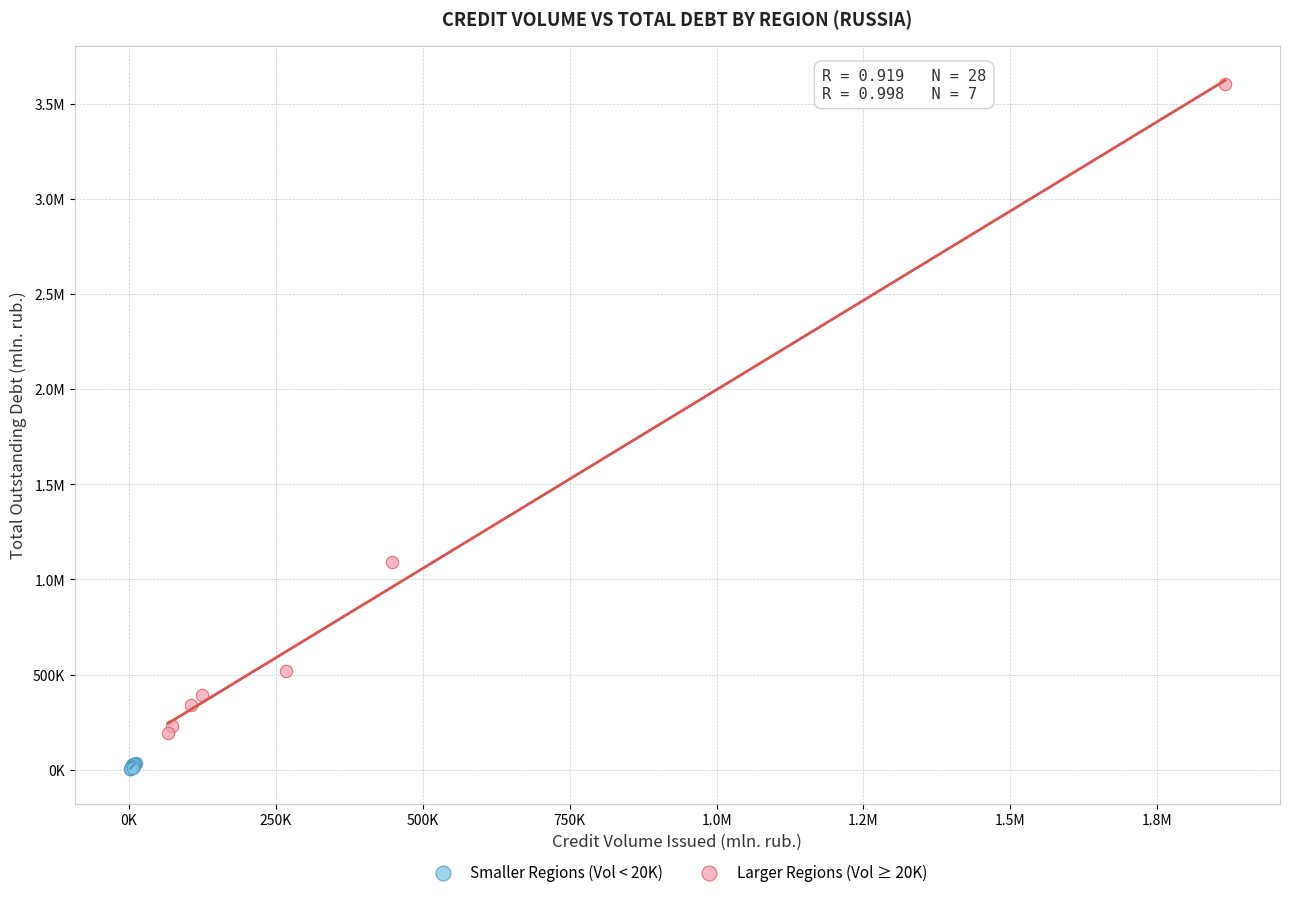

What are all the series names shown in the legend?

Smaller Regions (Vol < 20K), Larger Regions (Vol ≥ 20K)